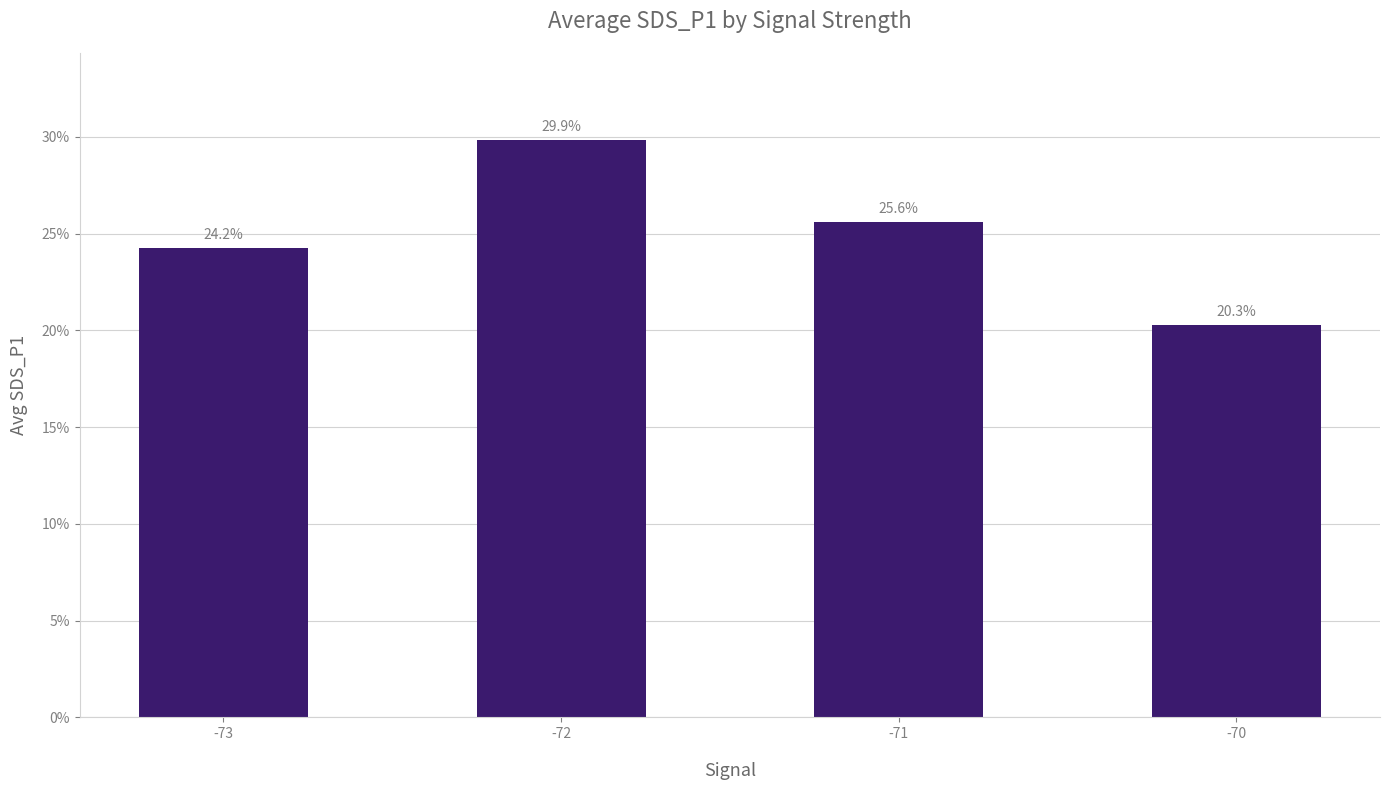

Rank the categories by value from highest to lowest.

-72, -71, -73, -70